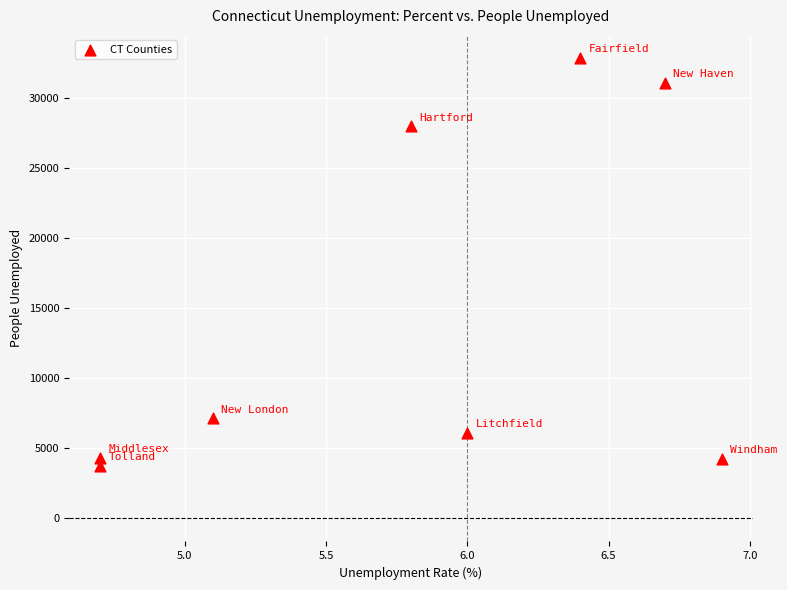

What Y value in the scatter plot is closest to 18328?

28004